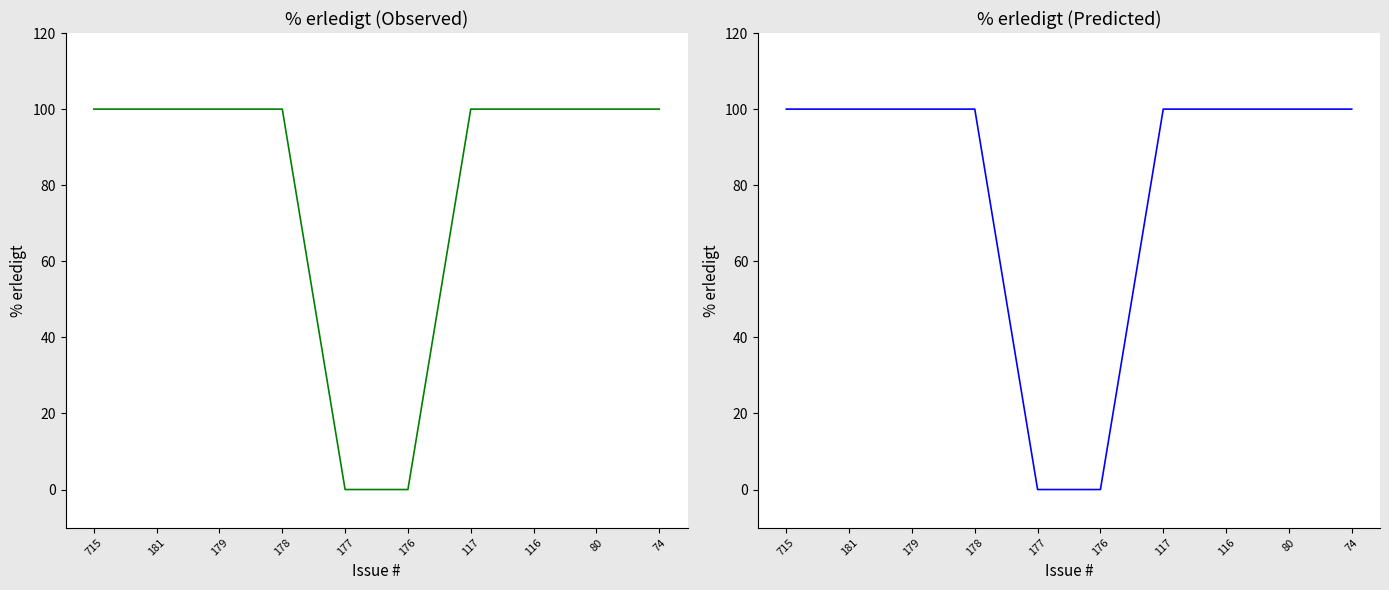

Which category has the lowest value across all series?

177